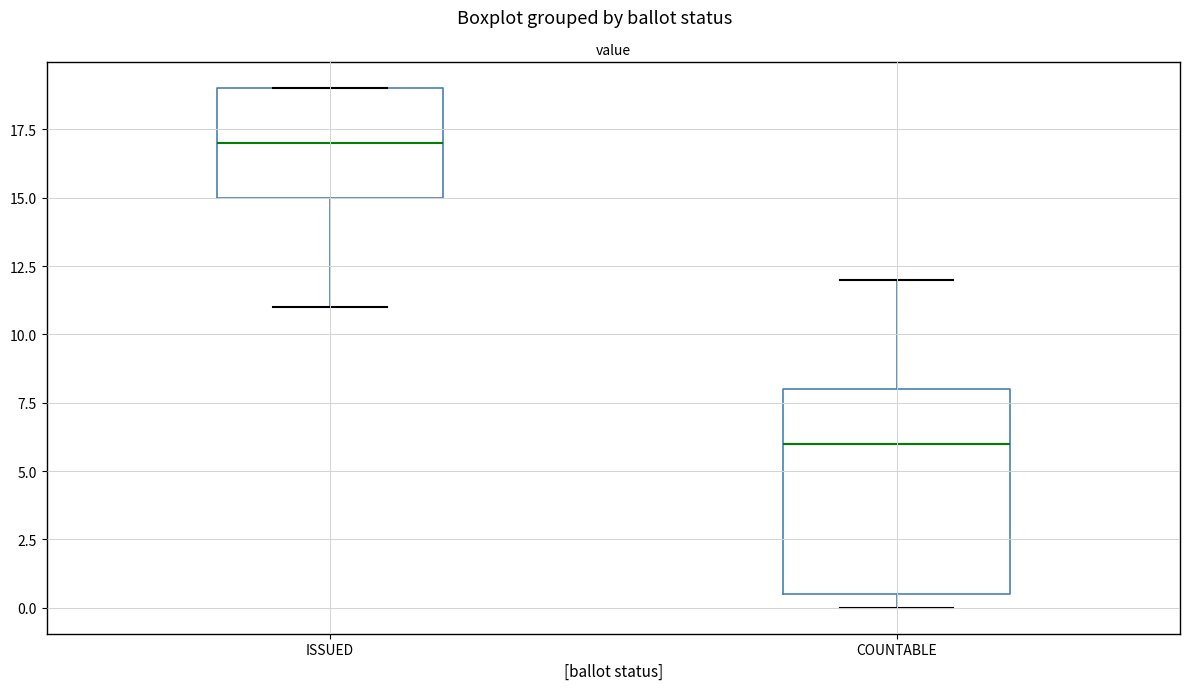

Where does the median line of the box for ISSUED sit on the y-axis? The values are not printed on the chart, so give them approximately, as read against the axis.

17.0